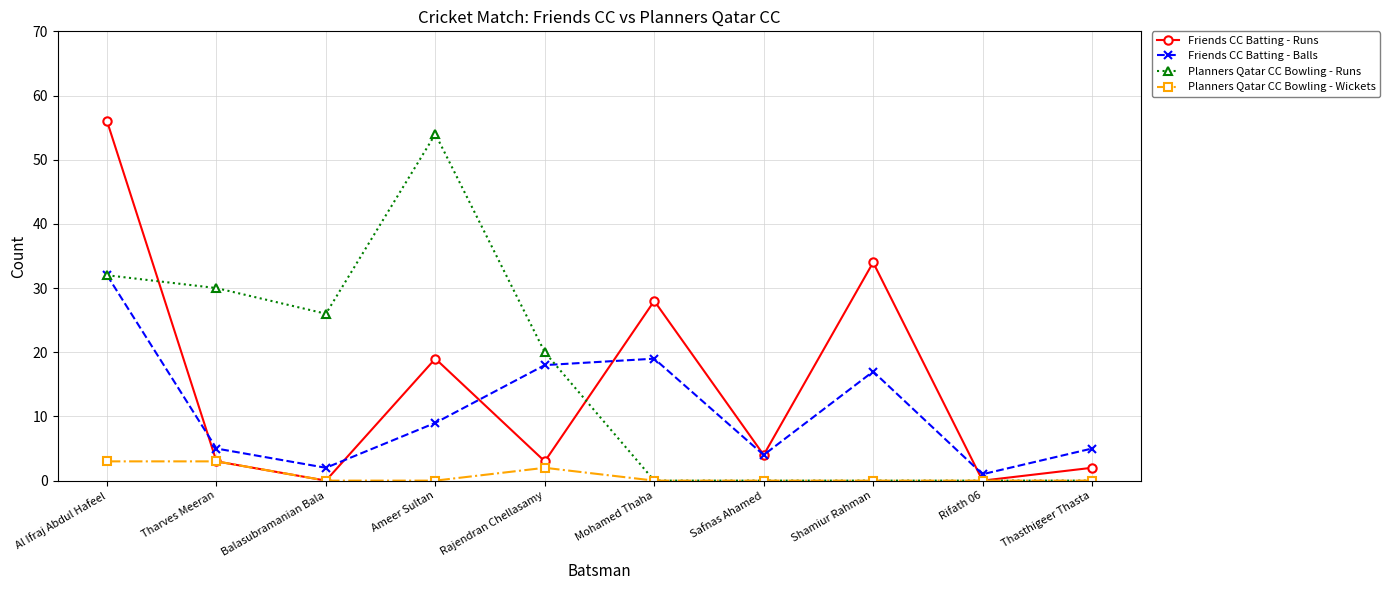

At which category is the sum across all series the highest?

Al Ifraj Abdul Hafeel